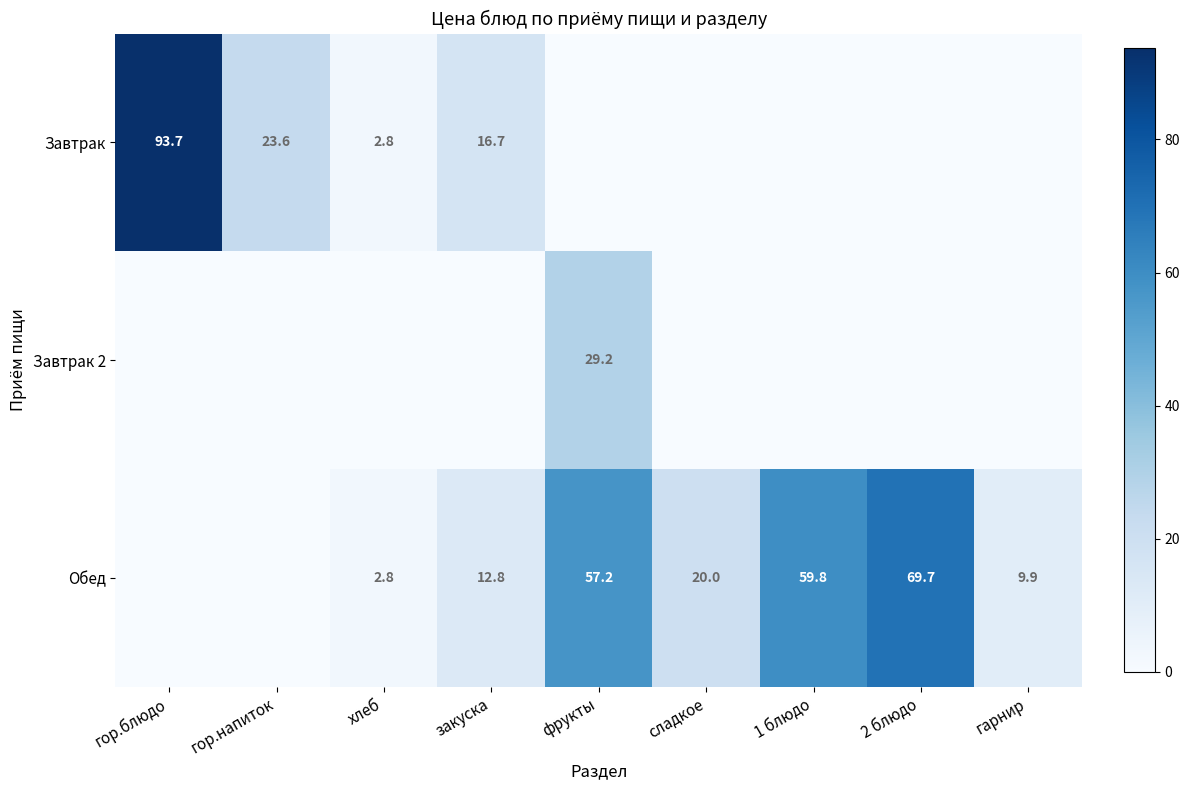

The Обед series shows 59.8 at 1 блюдо. True or false?

True